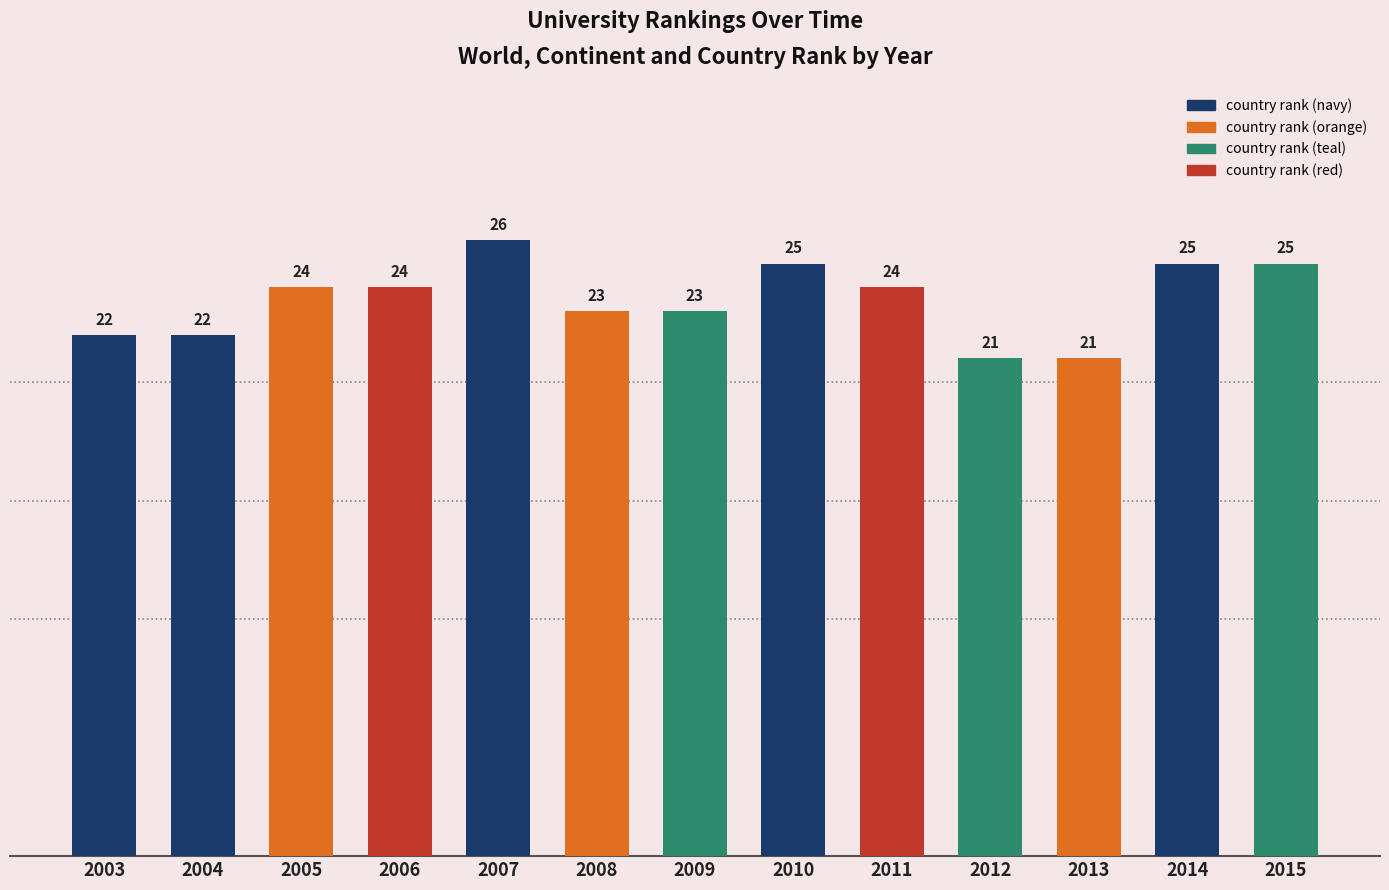

What is the change in value from 2011 to 2012?

-3